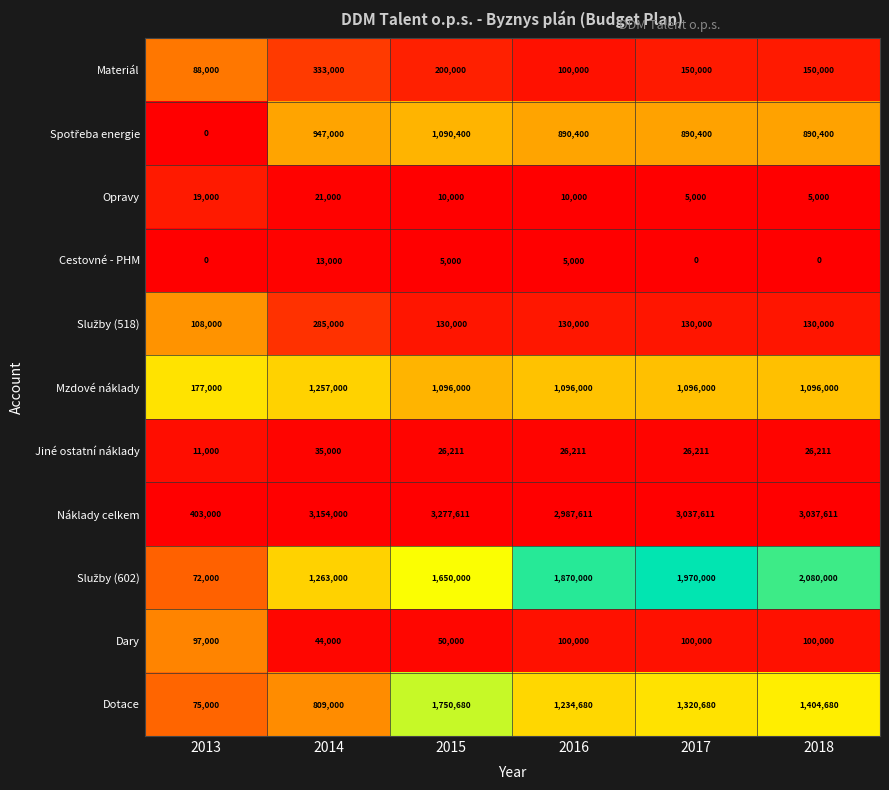

What is the difference between the highest and lowest values at 2014?

3141000